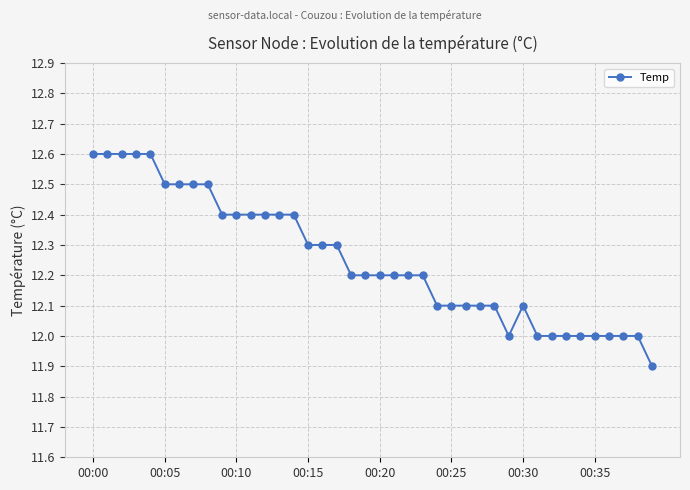

True or false: there are more than 0 points higher than both neighbors.

True